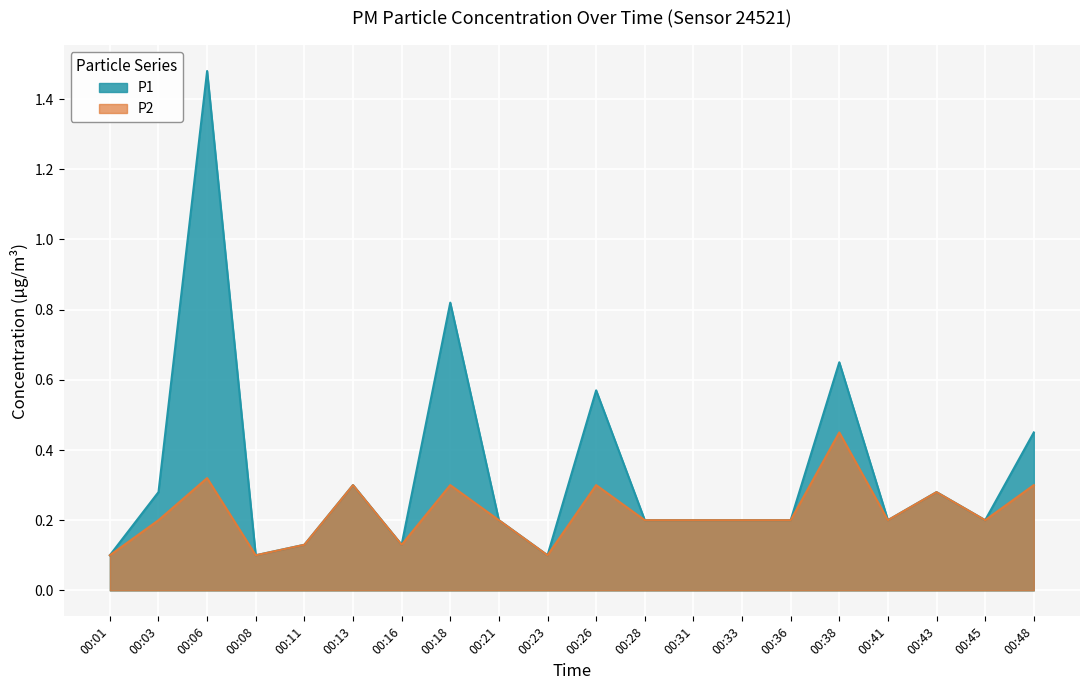

What is the difference between the second highest and minimum values in the P2 series?

0.2